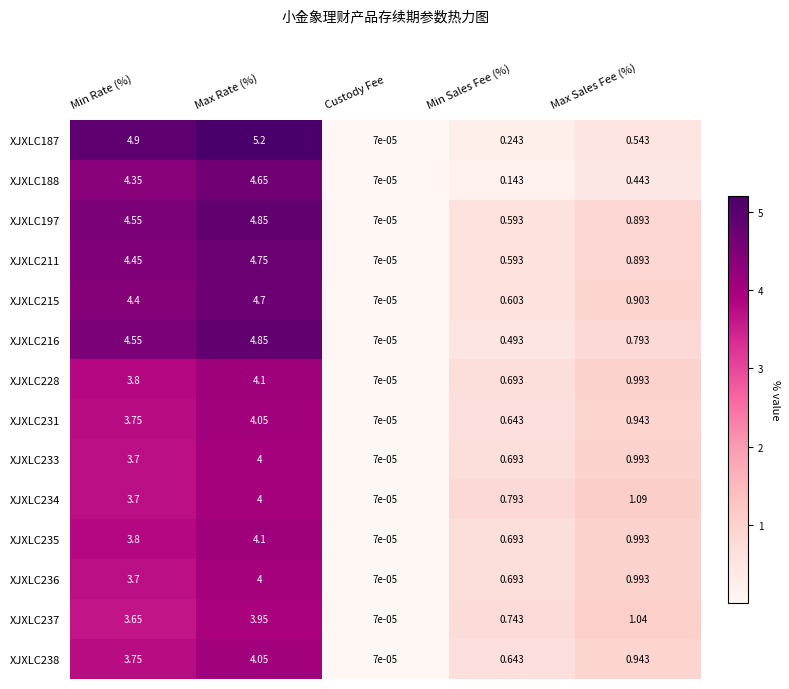

Where is XJXLC187 nearest to the value 2?

Max Sales Fee (%)